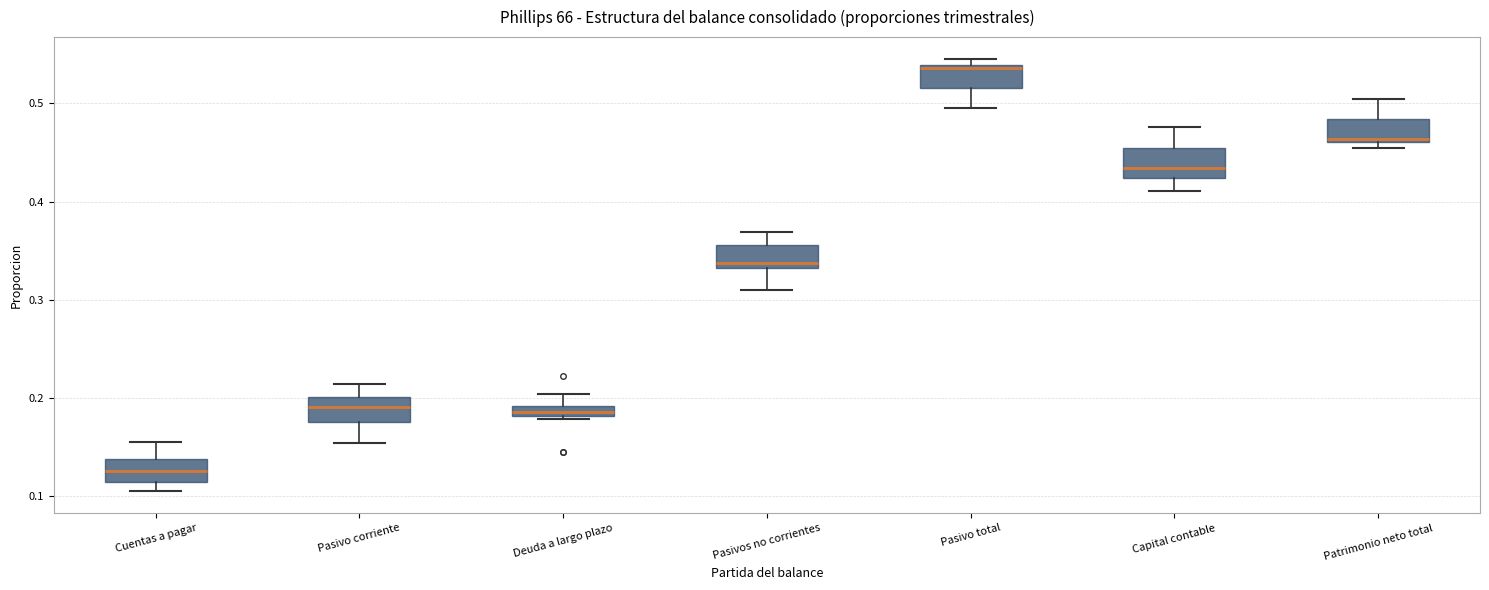

Where is the lower edge of the box for Pasivo corriente on the y-axis? The values are not printed on the chart, so give them approximately, as read against the axis.

0.18